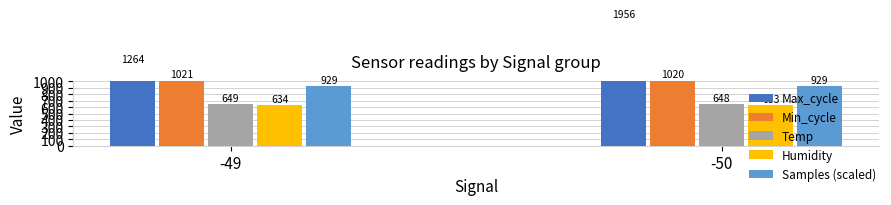

What are all the series names shown in the legend?

Max_cycle, Min_cycle, Temp, Humidity, Samples (scaled)